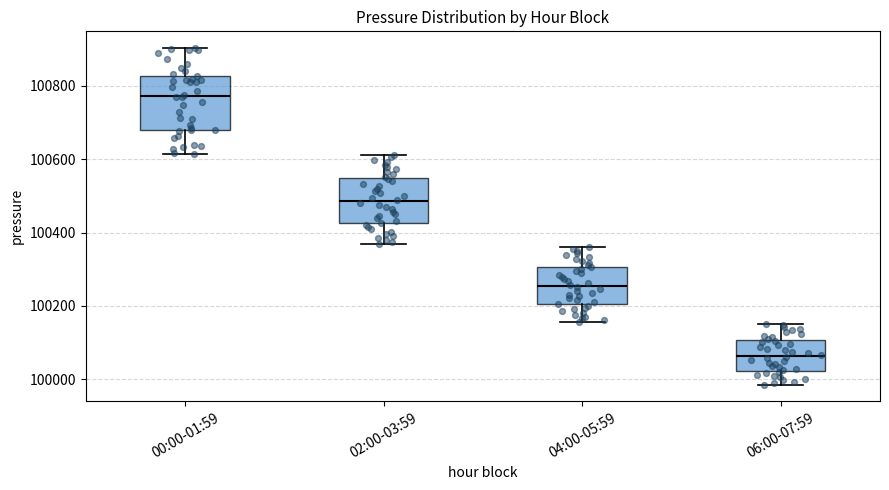

Which box is the tallest, from its lower edge to its upper edge?

00:00-01:59